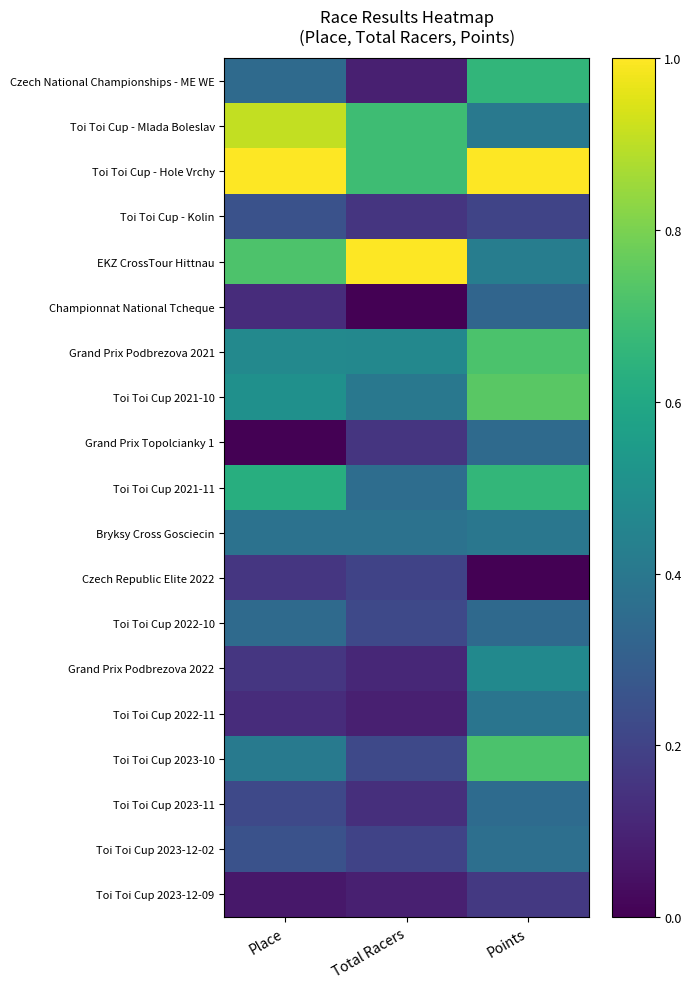

Reading left to right, list all the values displayed in this chart.

Czech National Championships - ME WE: Place=0.3	Total Racers=0.1	Points=0.7
Toi Toi Cup - Mlada Boleslav: Place=0.9	Total Racers=0.7	Points=0.4
Toi Toi Cup - Hole Vrchy: Place=1.0	Total Racers=0.7	Points=1.0
Toi Toi Cup - Kolin: Place=0.2	Total Racers=0.2	Points=0.2
EKZ CrossTour Hittnau: Place=0.7	Total Racers=1.0	Points=0.4
Championnat National Tcheque: Place=0.1	Total Racers=0.0	Points=0.3
Grand Prix Podbrezova 2021: Place=0.5	Total Racers=0.5	Points=0.7
Toi Toi Cup 2021-10: Place=0.5	Total Racers=0.4	Points=0.7
Grand Prix Topolcianky 1: Place=0.0	Total Racers=0.2	Points=0.3
Toi Toi Cup 2021-11: Place=0.6	Total Racers=0.4	Points=0.7
Bryksy Cross Gosciecin: Place=0.4	Total Racers=0.4	Points=0.4
Czech Republic Elite 2022: Place=0.2	Total Racers=0.2	Points=0.0
Toi Toi Cup 2022-10: Place=0.3	Total Racers=0.2	Points=0.3
Grand Prix Podbrezova 2022: Place=0.2	Total Racers=0.1	Points=0.5
Toi Toi Cup 2022-11: Place=0.1	Total Racers=0.1	Points=0.4
Toi Toi Cup 2023-10: Place=0.4	Total Racers=0.2	Points=0.7
Toi Toi Cup 2023-11: Place=0.2	Total Racers=0.1	Points=0.4
Toi Toi Cup 2023-12-02: Place=0.2	Total Racers=0.2	Points=0.4
Toi Toi Cup 2023-12-09: Place=0.1	Total Racers=0.1	Points=0.2